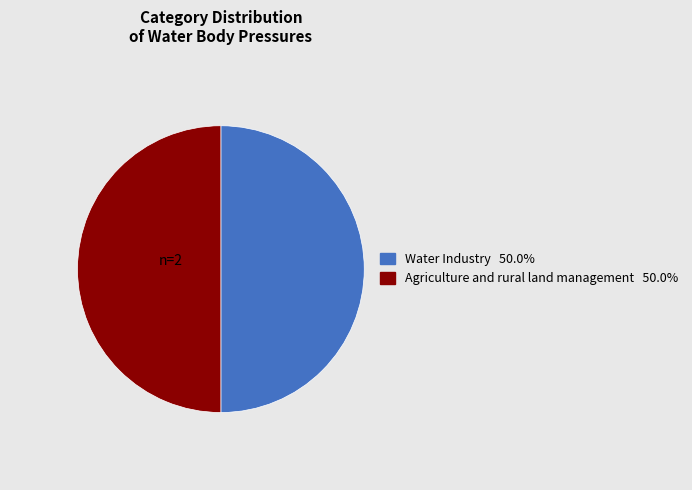

Is the sum of Water Industry and Agriculture and rural land management greater than half?

Yes